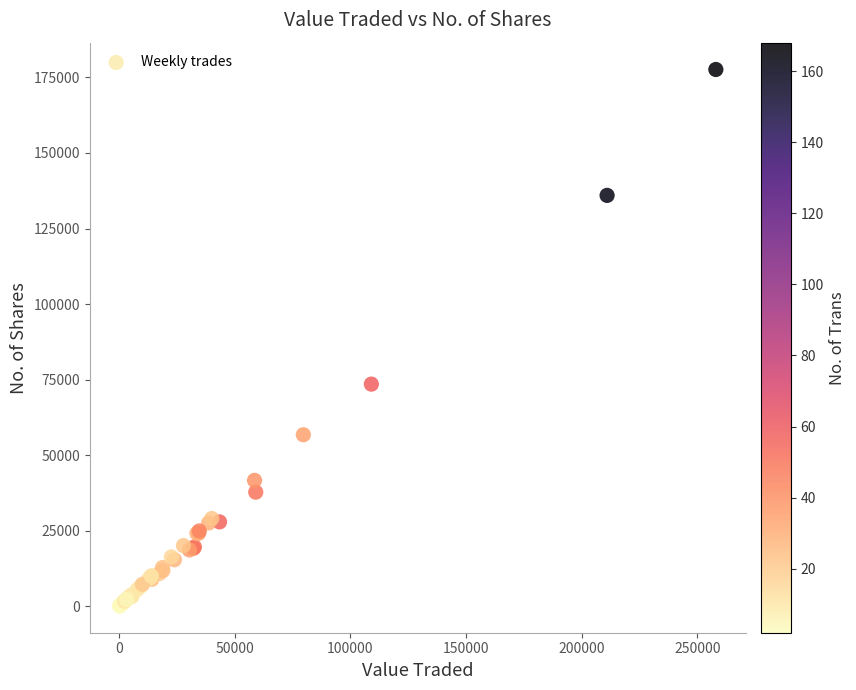

What Y value in the scatter plot is closest to 88906?

73547